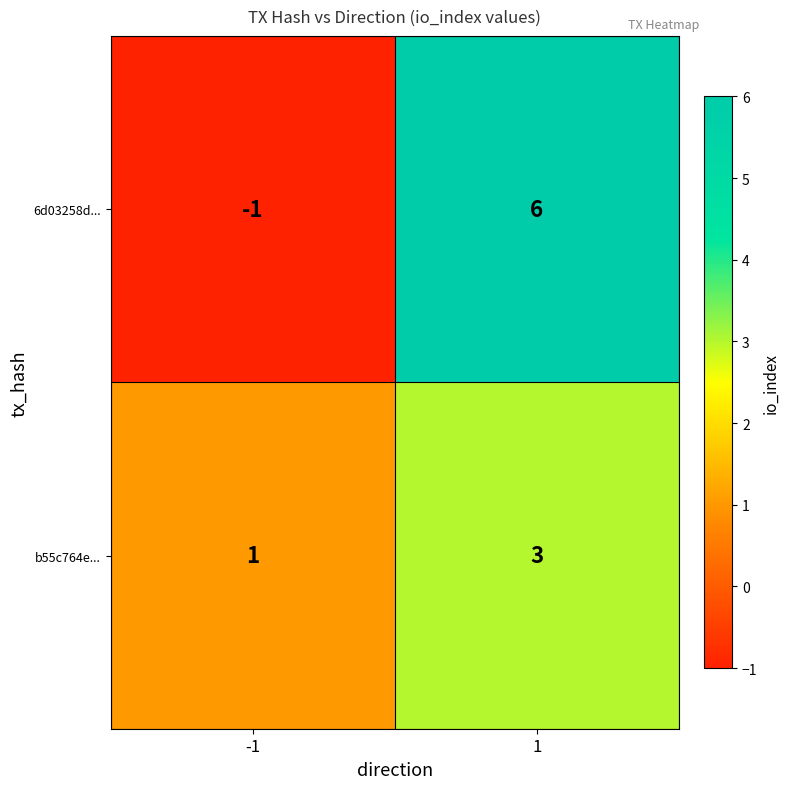

Is the value of b55c764e... at -1 greater than the value of 6d03258d... at -1?

Yes